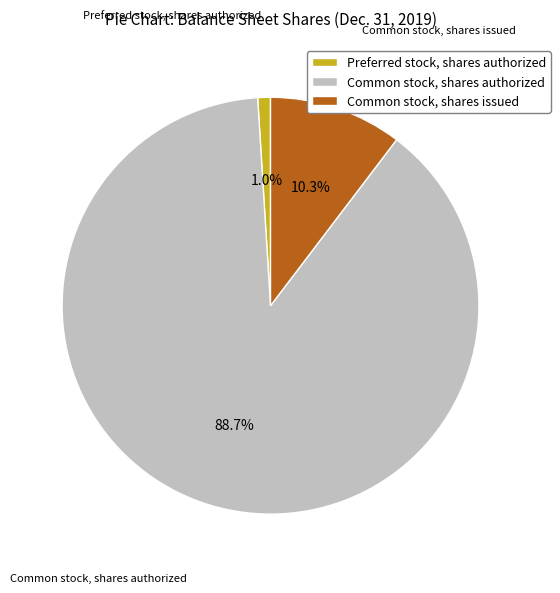

Is it true that Preferred stock, shares authorized is 9% of the pie?

False